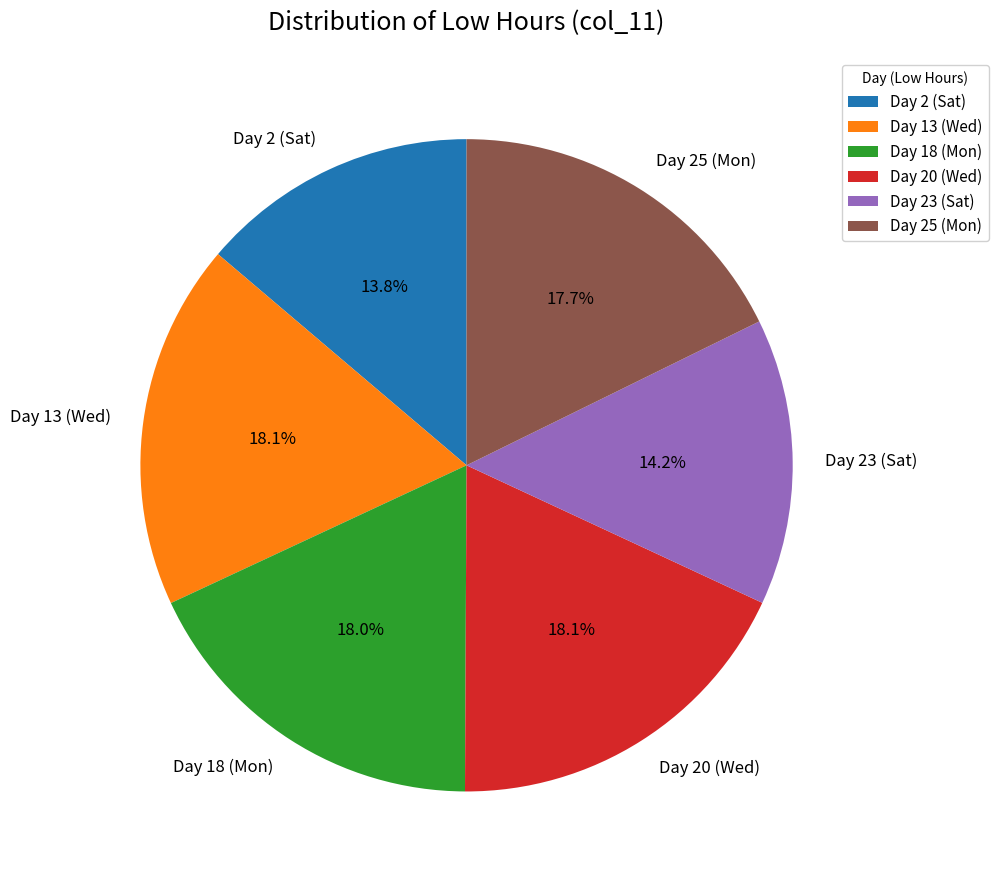

Does any single category account for the majority?

No